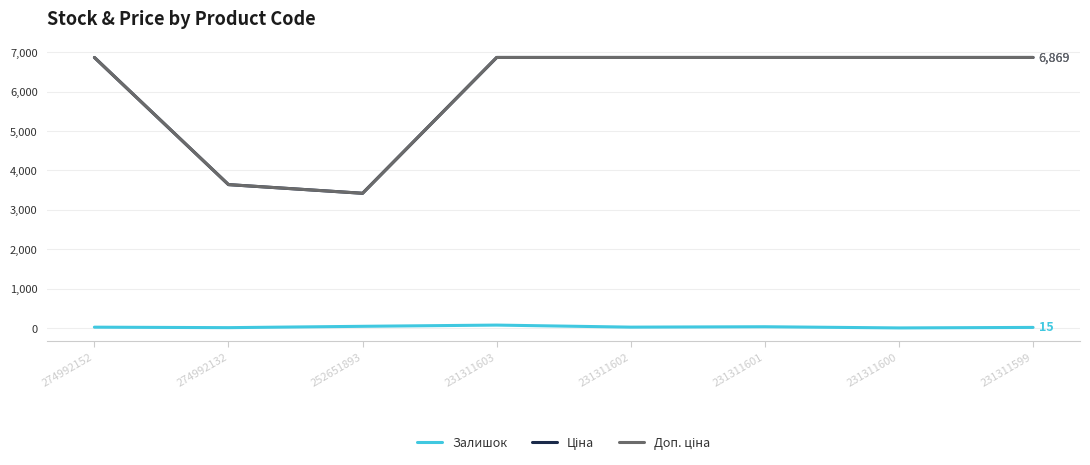

At how many categories does at least one series exceed 1268?

8